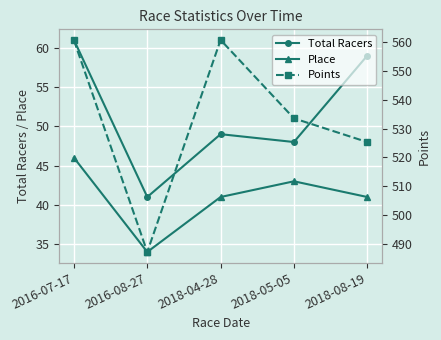

What is the difference between the second highest and second lowest values in the Points series?

35.4